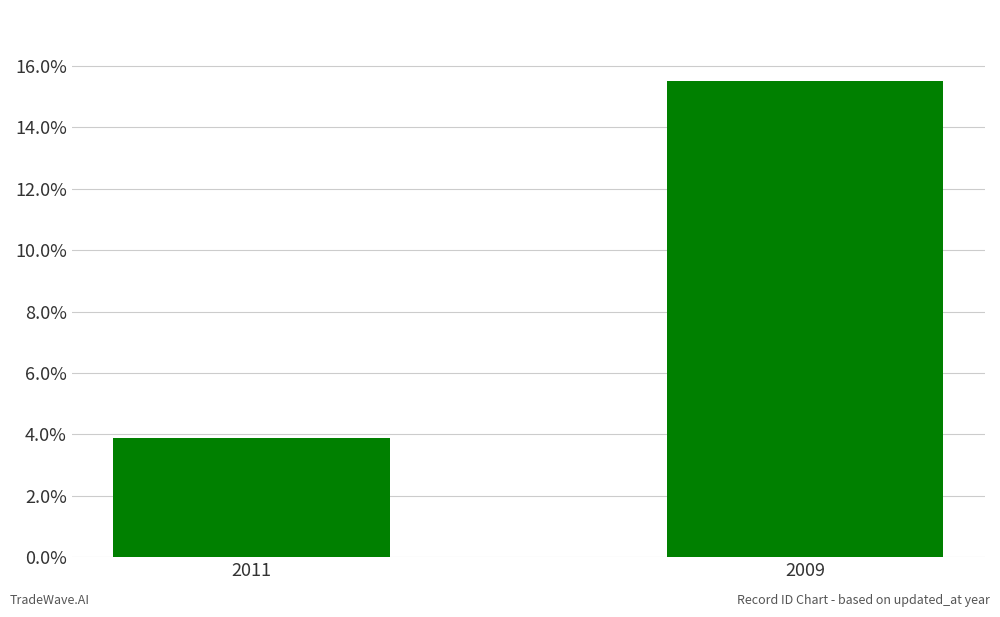

Reading left to right, extract all data points from this chart.

2011=3.9	2009=15.5